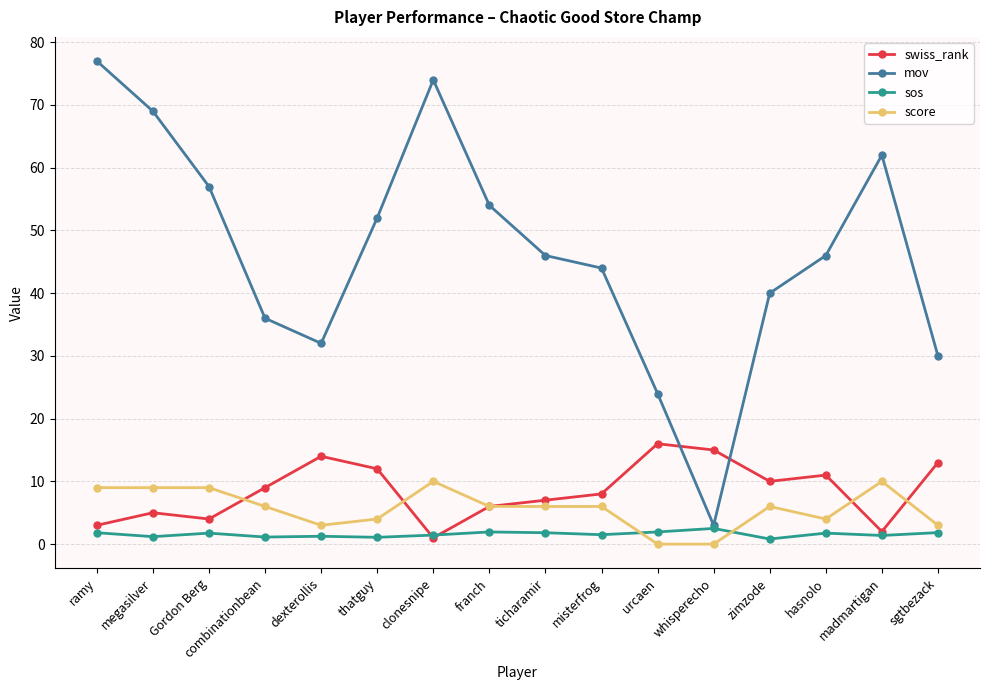

At how many categories does at least one series exceed 72?

2